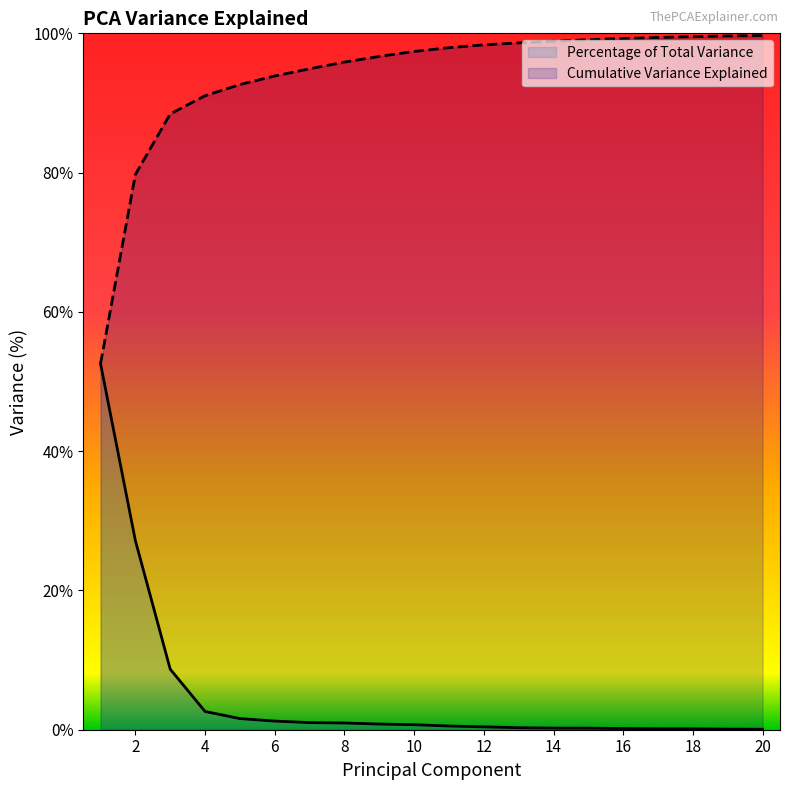

True or false: Percentage of Total Variance and Cumulative Variance Explained intersect in this chart.

False